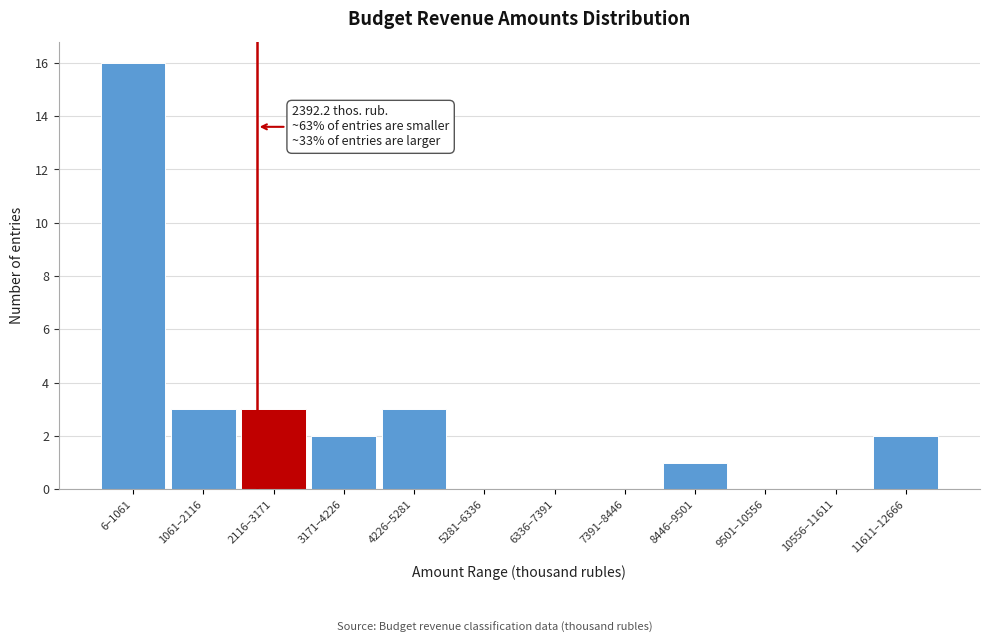

Reading left to right, transcribe all the data shown in this chart.

6–1061=16	1061–2116=3	2116–3171=3	3171–4226=2	4226–5281=3	5281–6336=0	6336–7391=0	7391–8446=0	8446–9501=1	9501–10556=0	10556–11611=0	11611–12666=2